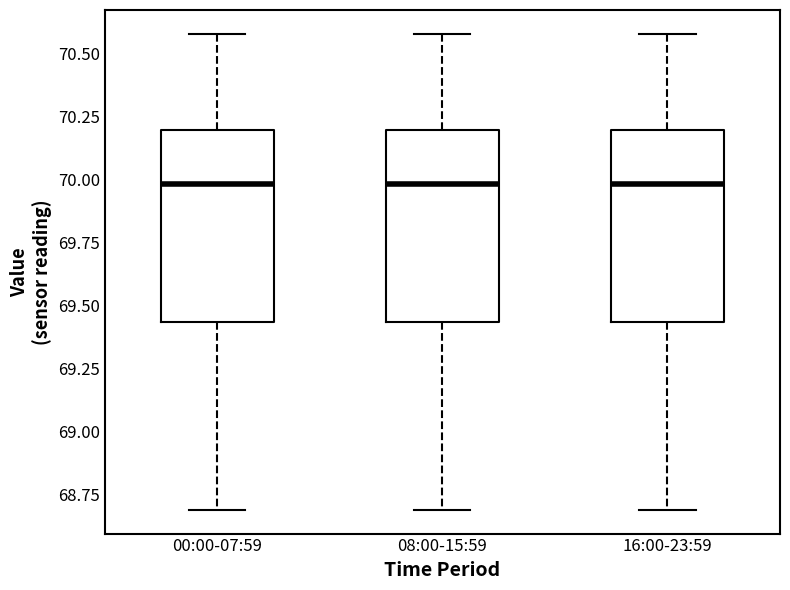

Reading left to right, read every box against the y-axis: the position of its median line, the range the box covers, and the ends of its whiskers. The values are not printed on the chart, so give them approximately, as read against the axis.

00:00-07:59: median 70.00, box 69.45 to 70.20, whiskers 68.70 to 70.60
08:00-15:59: median 70.00, box 69.45 to 70.20, whiskers 68.70 to 70.60
16:00-23:59: median 70.00, box 69.45 to 70.20, whiskers 68.70 to 70.60